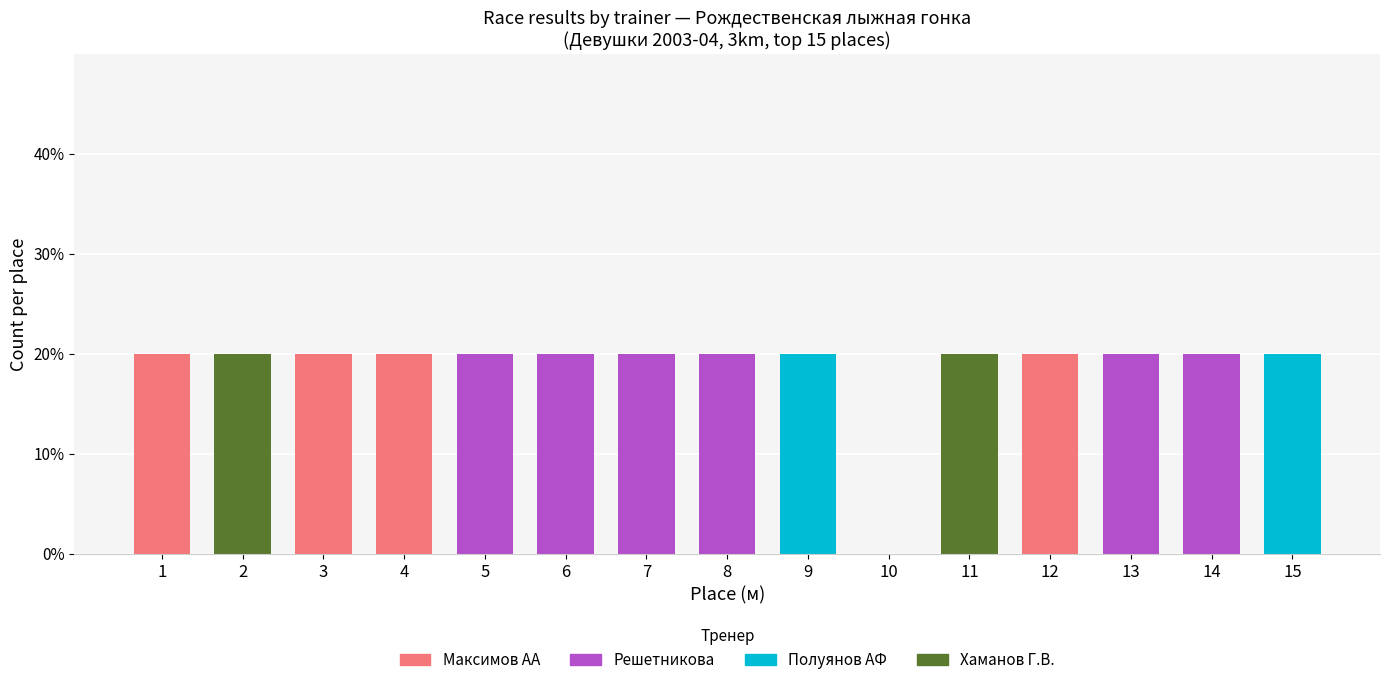

Which series has the largest range (max minus min)?

Максимов АА